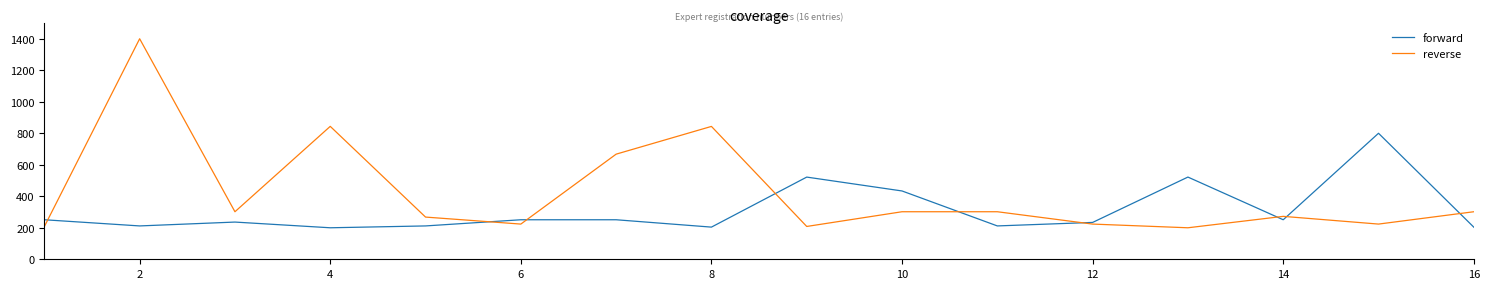

Which series has the largest range (max minus min)?

reverse